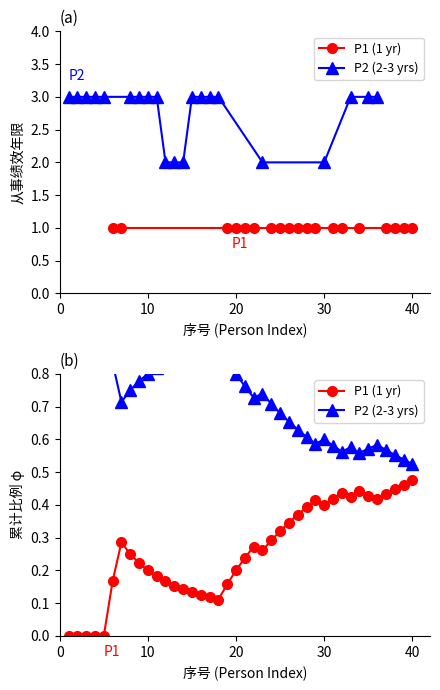

True or false: P2 (2-3 yrs) and P1 (1 yr) intersect in this chart.

False